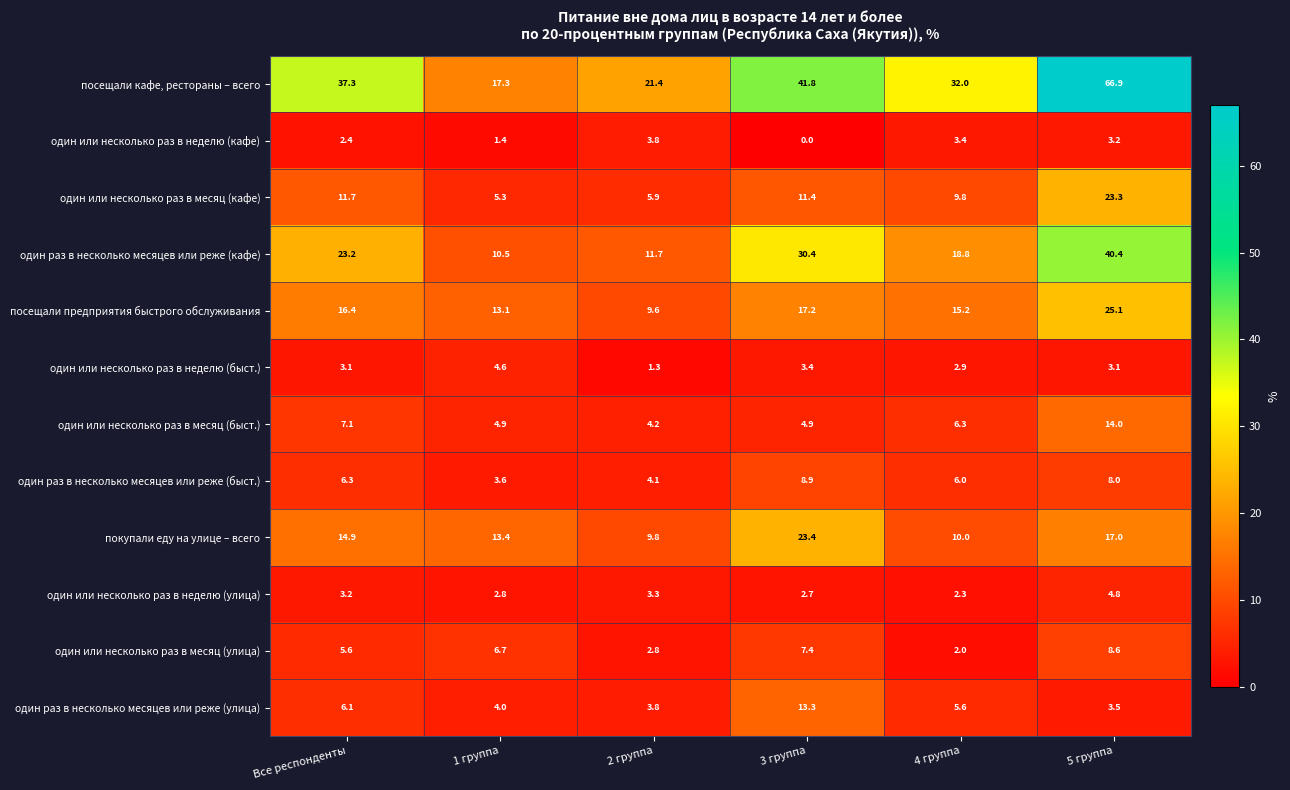

At which label is один или несколько раз в месяц (быст.) closest to 9?

Все респонденты